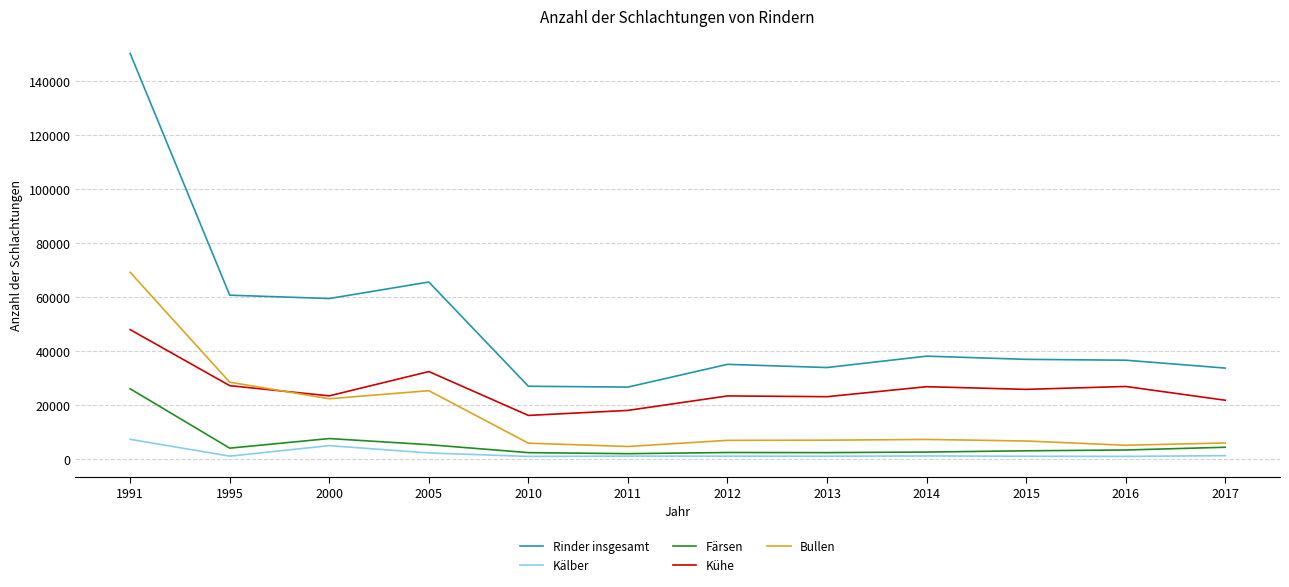

Where does the Bullen series first go above 6924?

1991